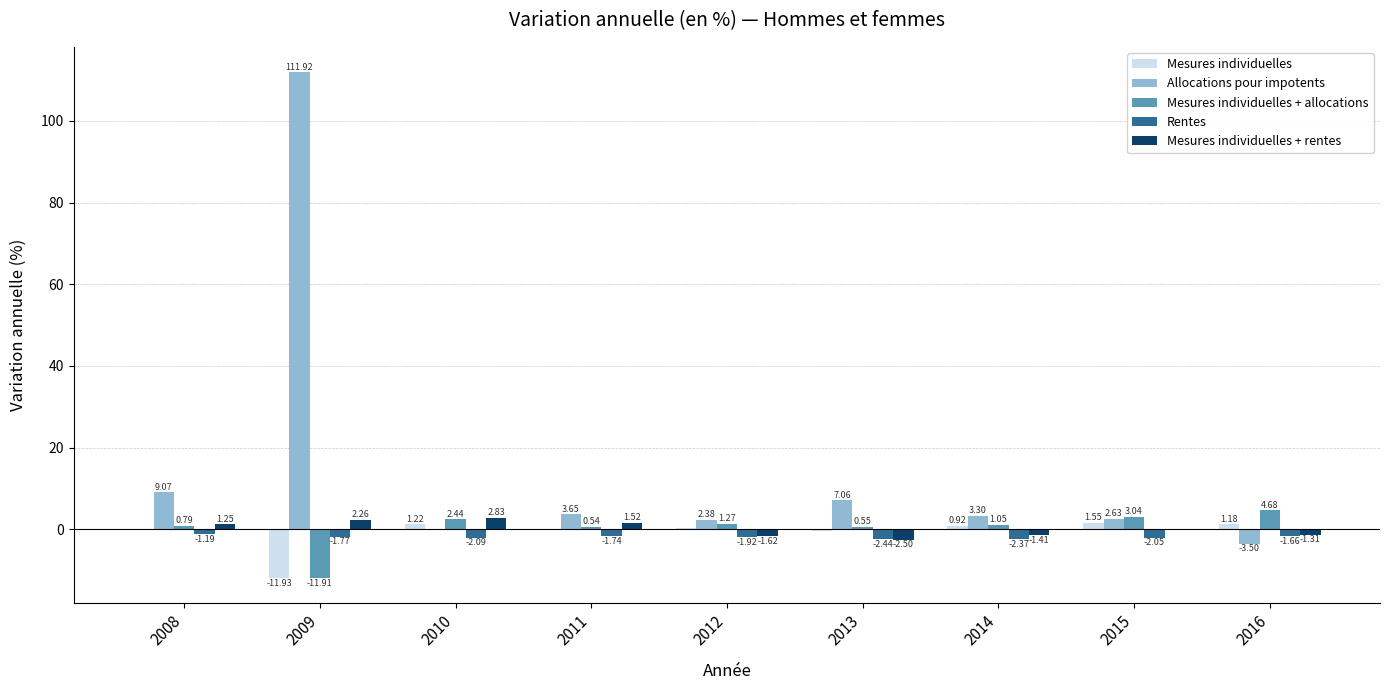

Which series has the widest spread of values?

Allocations pour impotents